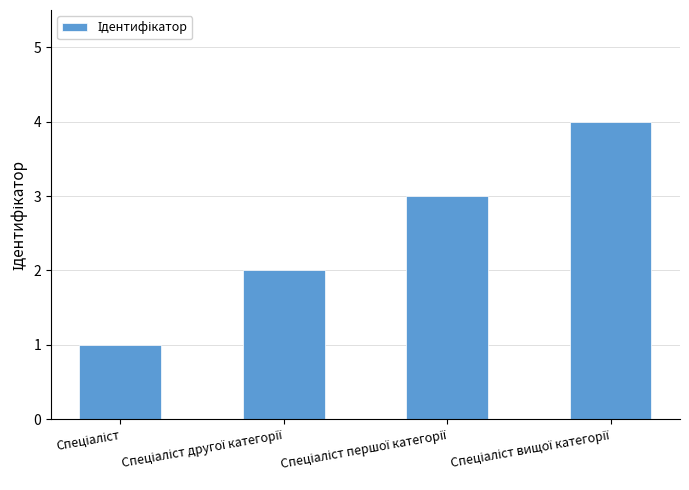

Does the chart contain any negative values?

No